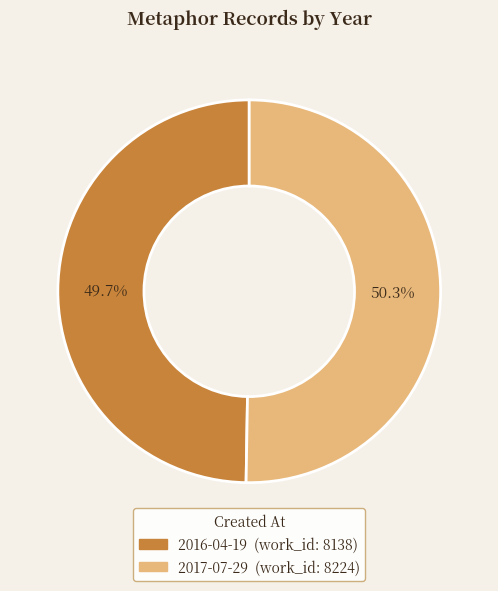

To the nearest percent, what is the difference between the 2017-07-29 and 2016-04-19 slice percentages?

1%